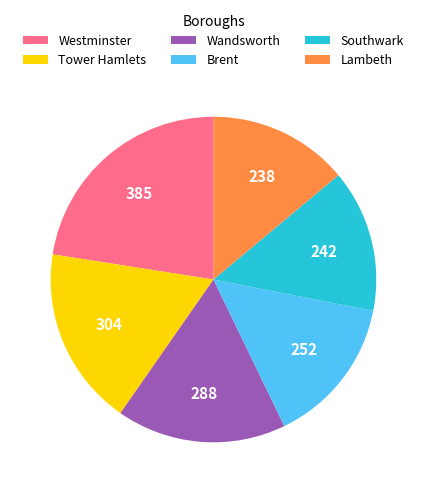

Between Brent and Tower Hamlets, which is larger?

Tower Hamlets